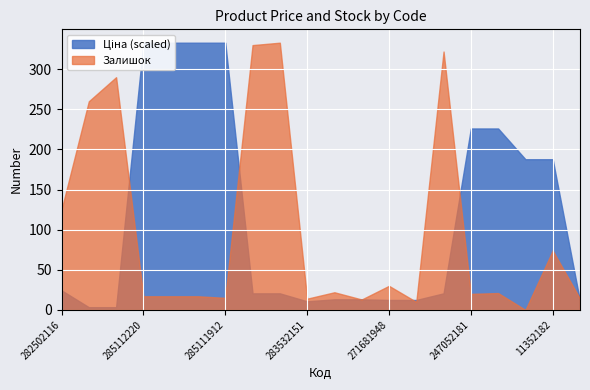

Which category has the lowest value across all series?

11352184